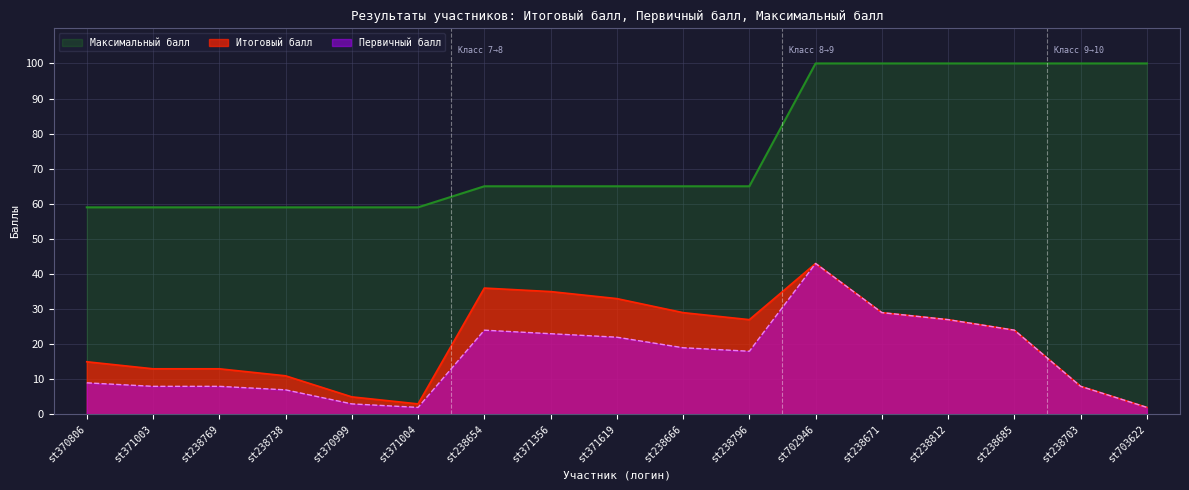

What is the difference between the highest and lowest values at st238738?

52